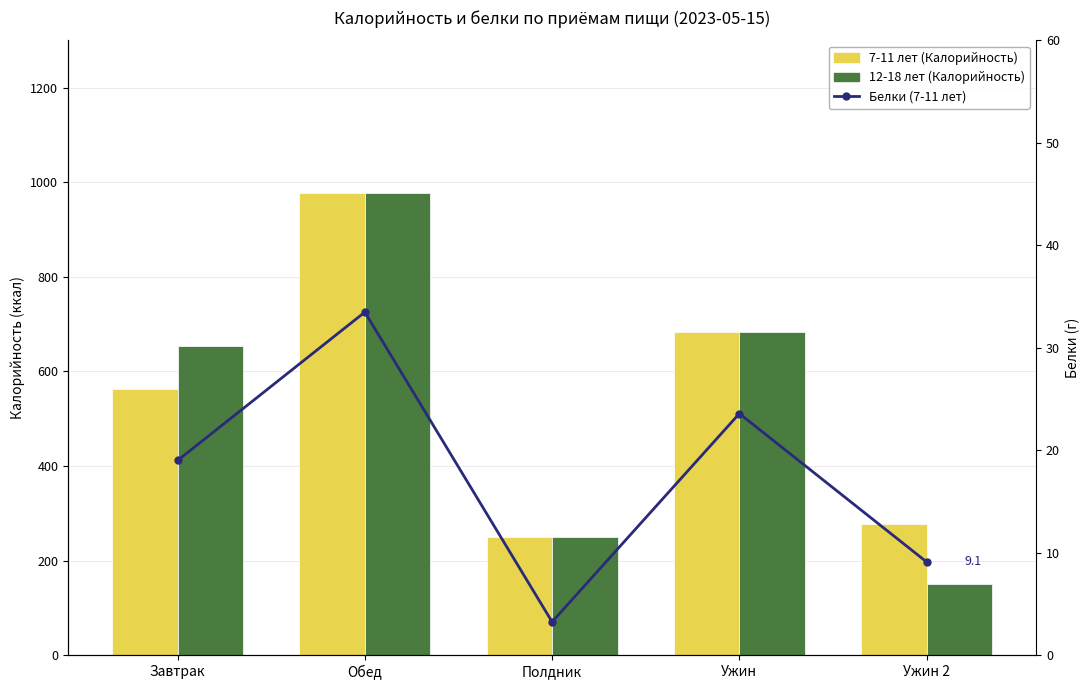

True or false: 7-11 лет (Калорийность) has a value of 1743.2 at Обед.

False